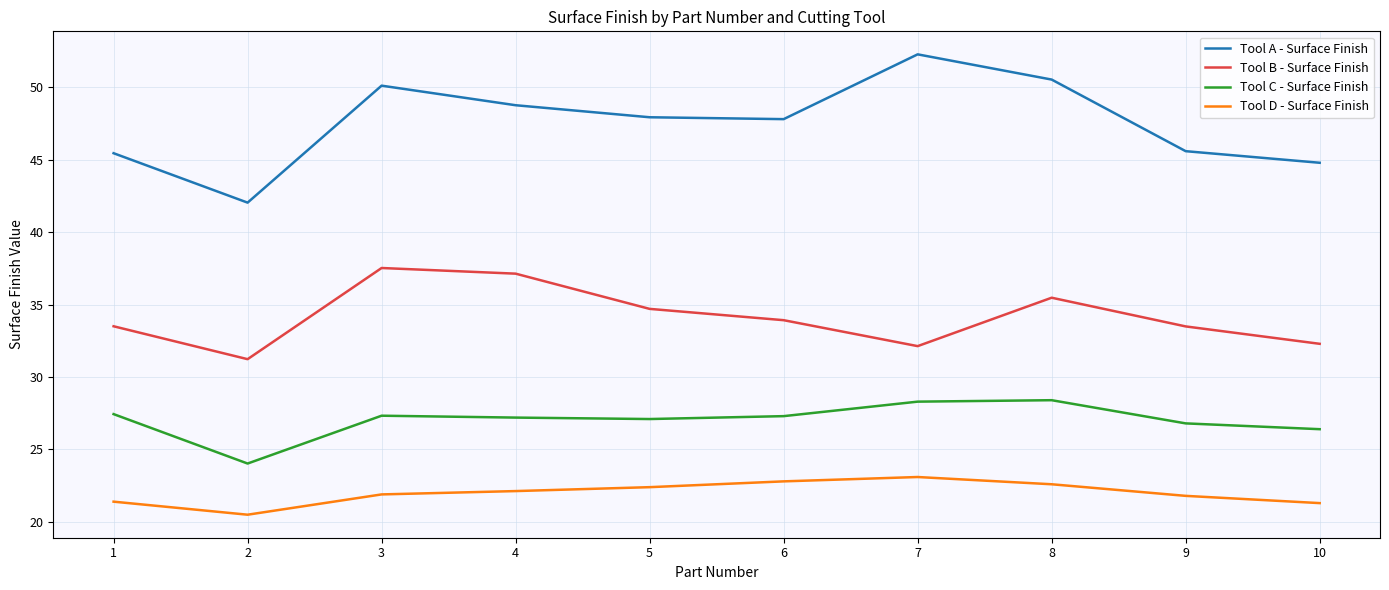

What is the highest value of the Tool B - Surface Finish series?

37.5